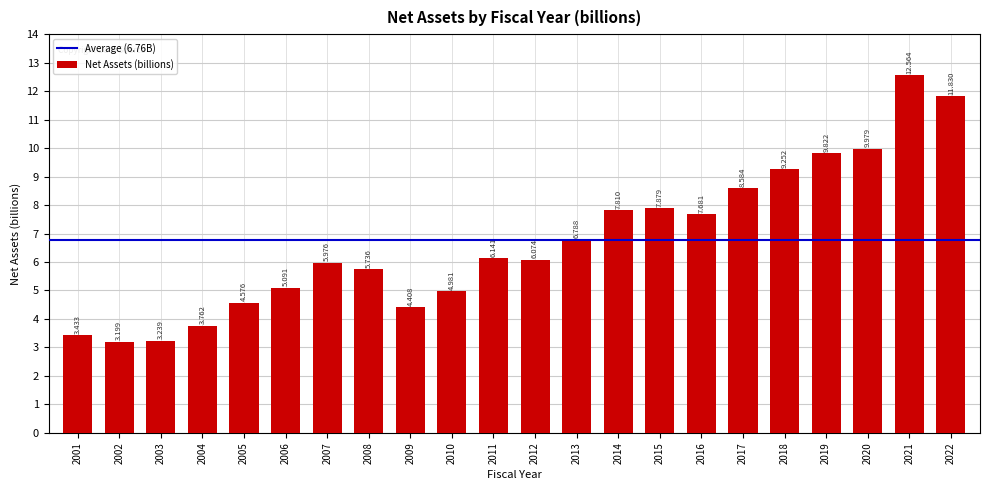

True or false: the data shows 1.5 at 2012.

False